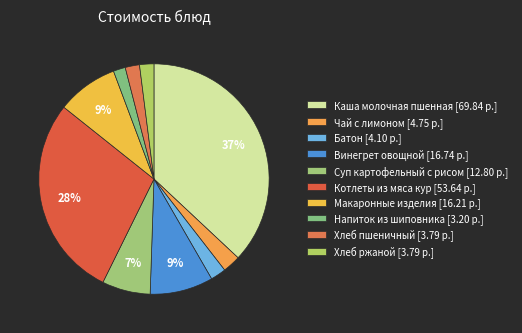

What is the change in value from Винегрет овощной to Хлеб пшеничный?

-12.9